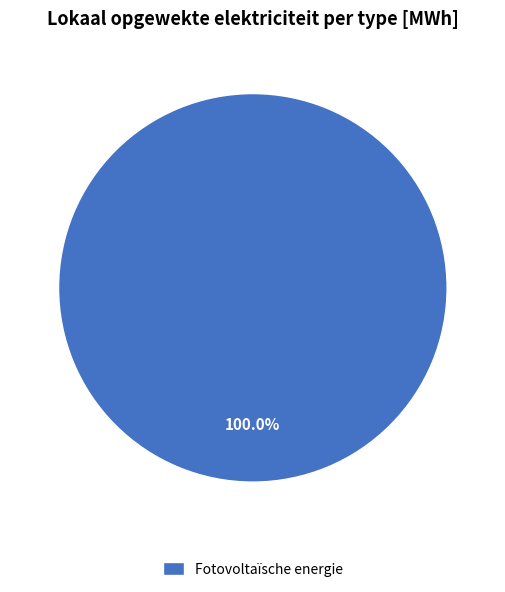

To the nearest percent, what portion does Fotovoltaïsche energie represent?

100%